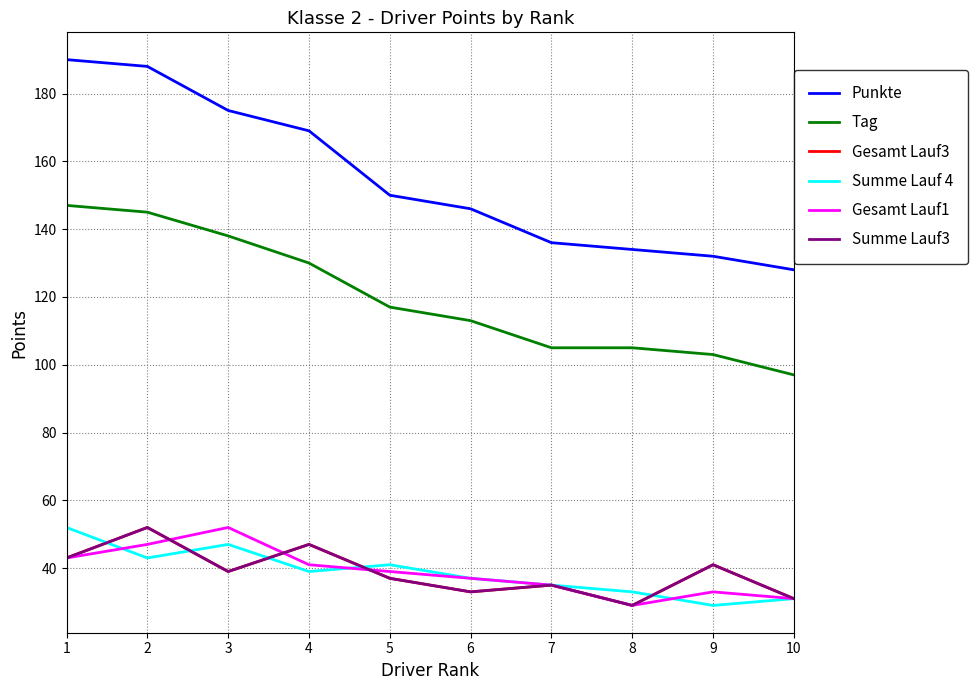

The value of Gesamt Lauf1 at 5 is 39. True or false?

True